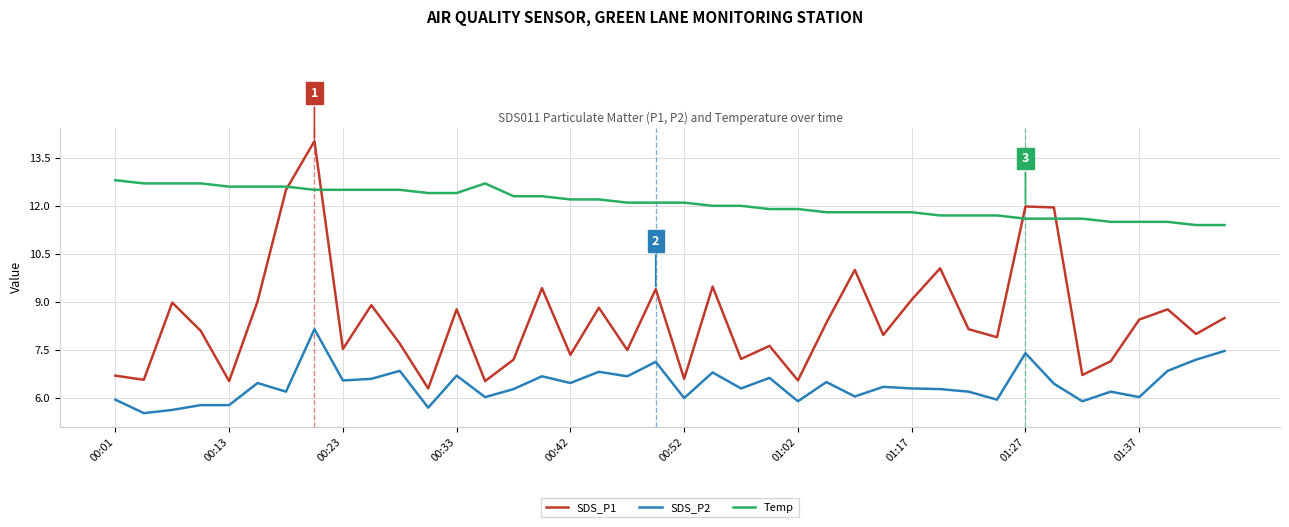

Which series ends up on top after the final intersection of SDS_P1 and Temp?

Temp